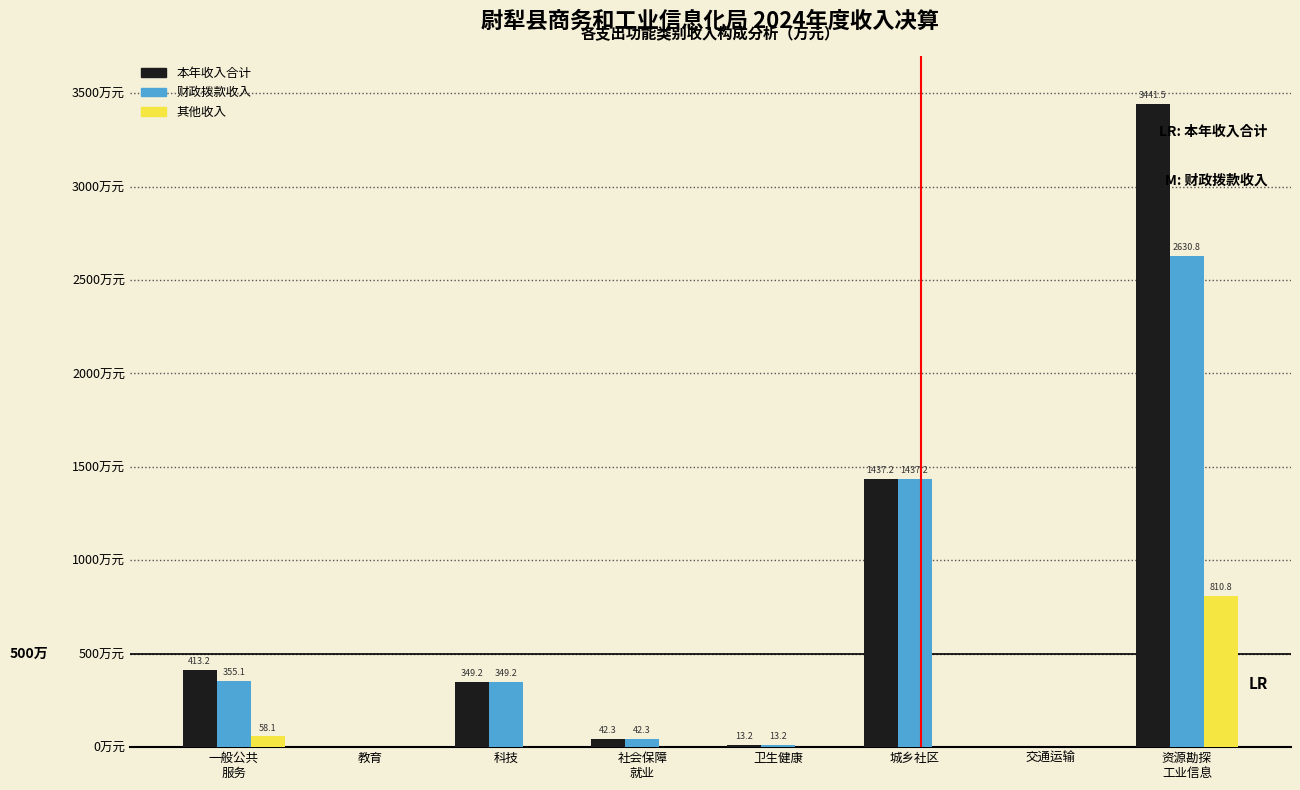

Which series has the largest total across all categories?

本年收入合计